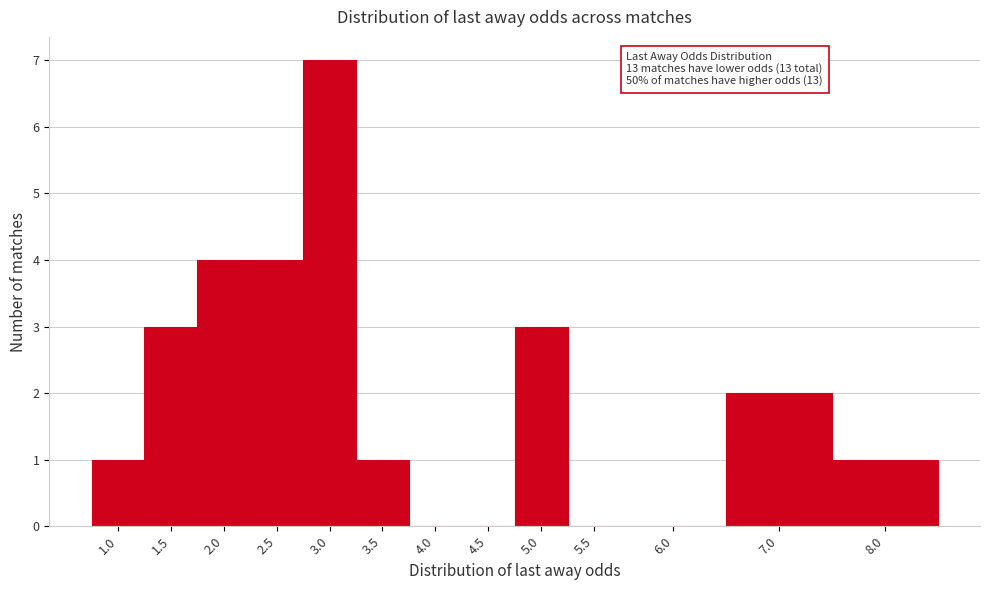

Reading left to right, extract all data points from this chart.

1.0=1	1.5=3	2.0=4	2.5=4	3.0=7	3.5=1	4.0=0	4.5=0	5.0=3	5.5=0	6.0=0	7.0=2	8.0=1